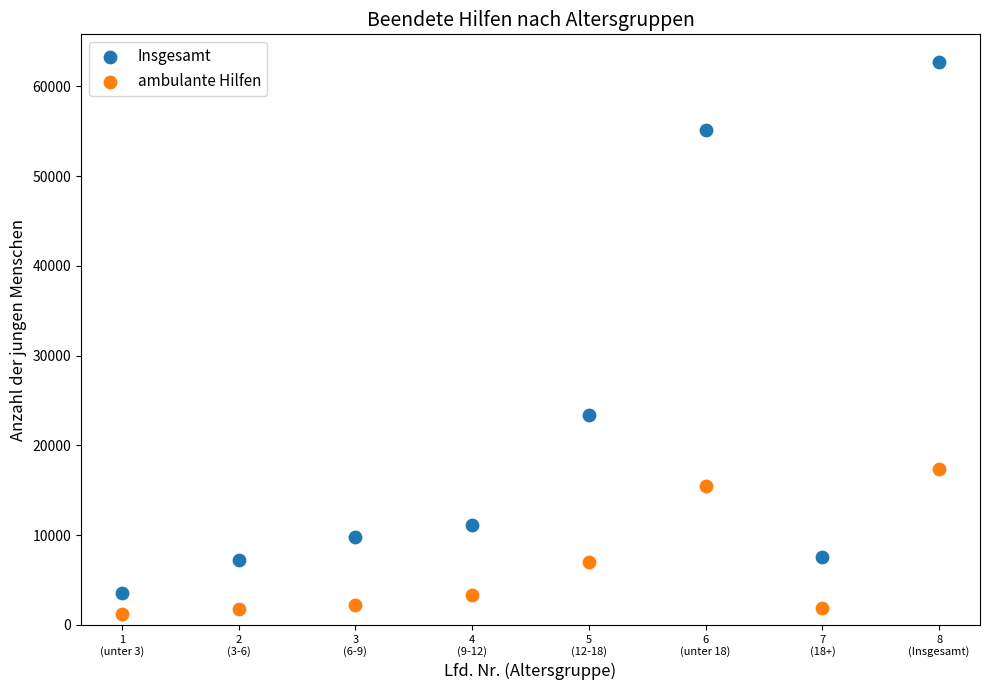

What are all the series names shown in the legend?

Insgesamt, ambulante Hilfen